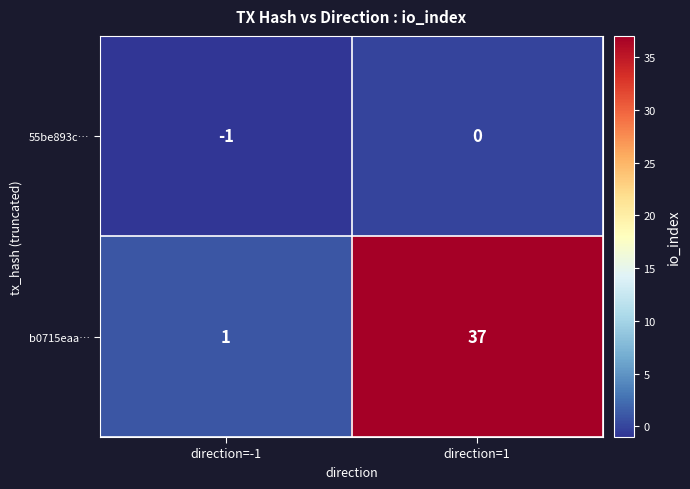

Which label corresponds to the smallest value in the chart?

direction=-1